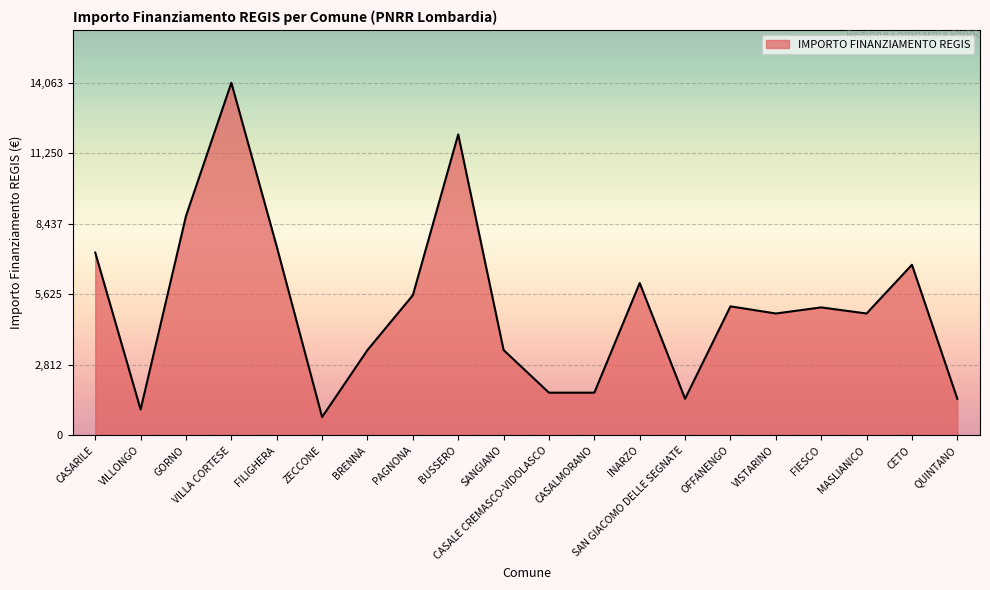

Approximately how many times larger is the value at INARZO compared to QUINTANO?

4.2